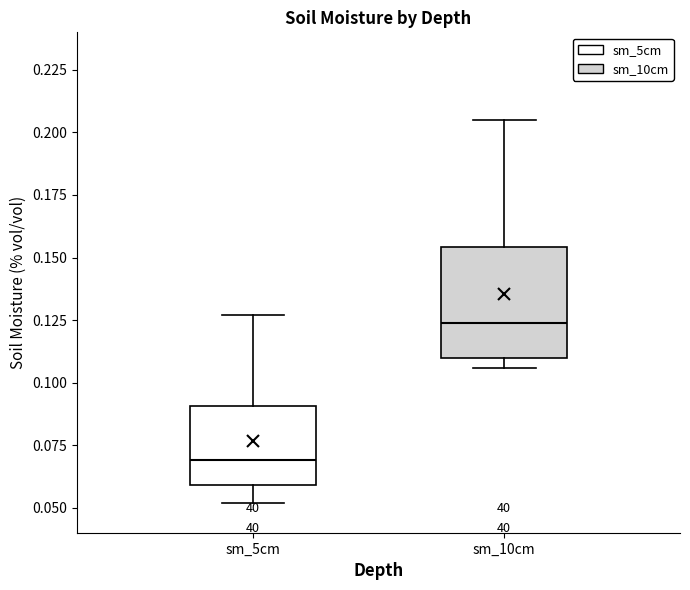

Reading left to right, transcribe this box plot: for each box, give where its median line is, the range the box spans, and where its two whiskers end, as read against the y-axis. The values are not printed on the chart, so give them approximately, as read against the axis.

sm_5cm: median 0.070, box 0.060 to 0.090, whiskers 0.050 to 0.125
sm_10cm: median 0.125, box 0.110 to 0.155, whiskers 0.105 to 0.205